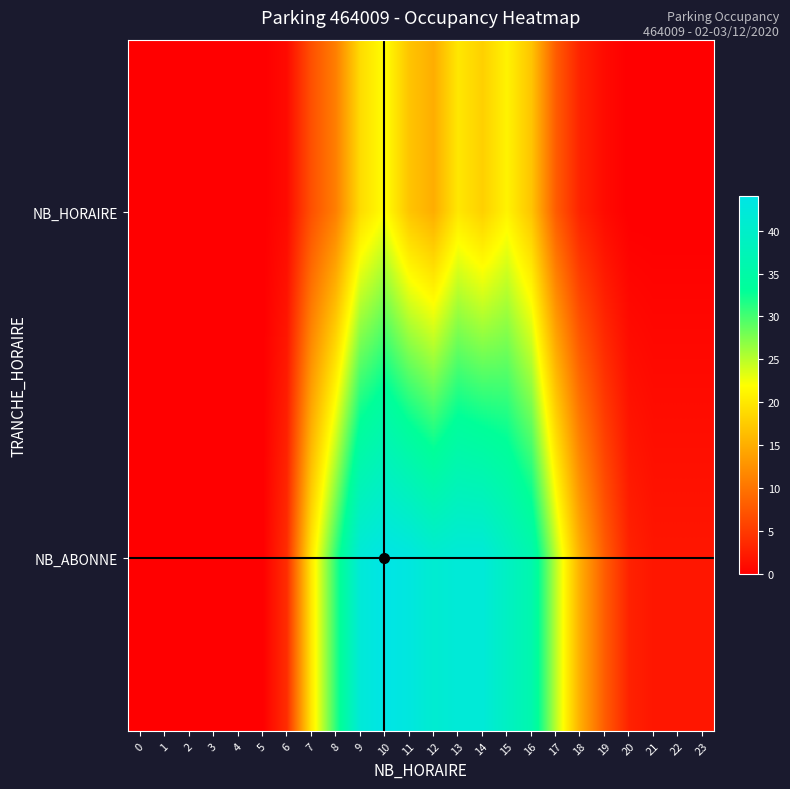

Reading left to right, transcribe all the data shown in this chart.

NB_HORAIRE: 0=0	1=0	2=0	3=0	4=0	5=0	6=1	7=7	8=11	9=19	10=22	11=17	12=15	13=20	14=18	15=21	16=17	17=8	18=3	19=1	20=0	21=0	22=0	23=0
NB_ABONNE: 0=0	1=0	2=0	3=0	4=0	5=0	6=4	7=20	8=31	9=42	10=44	11=43	12=41	13=42	14=42	15=39	16=36	17=25	18=15	19=8	20=3	21=2	22=2	23=2